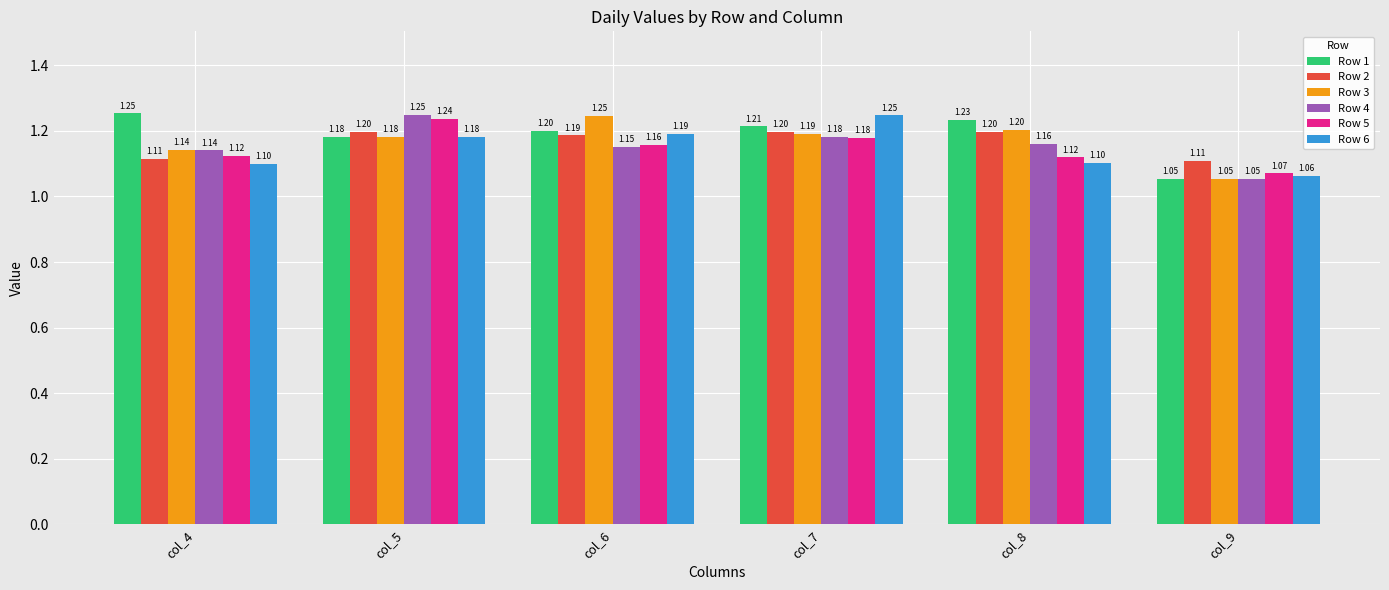

What is the value of the Row 3 bar at the 2nd from the left?

1.2